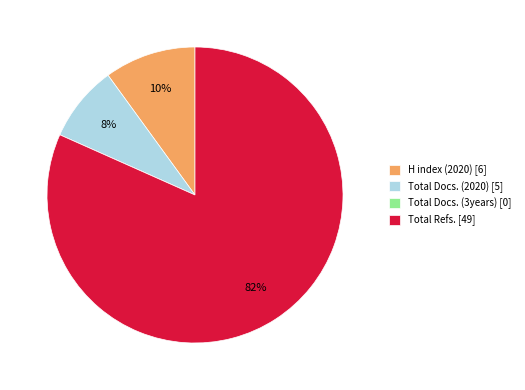

To the nearest percent, what is the average slice percentage?

25%